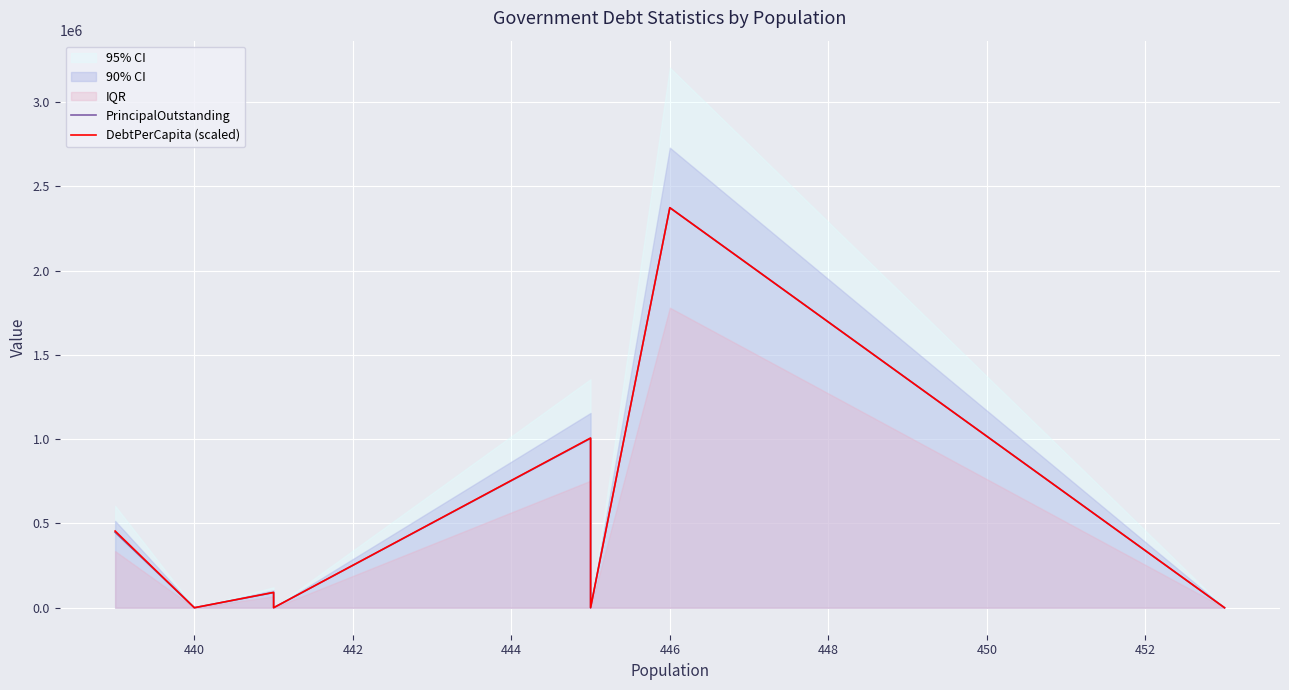

True or false: DebtPerCapita (scaled) and PrincipalOutstanding intersect in this chart.

False